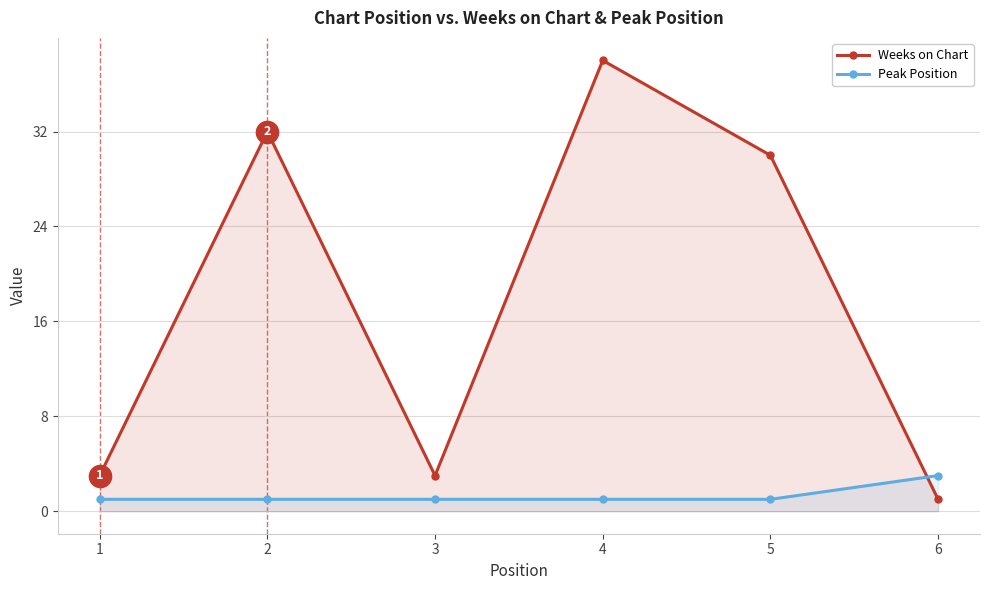

At how many categories does at least one series exceed 2?

6